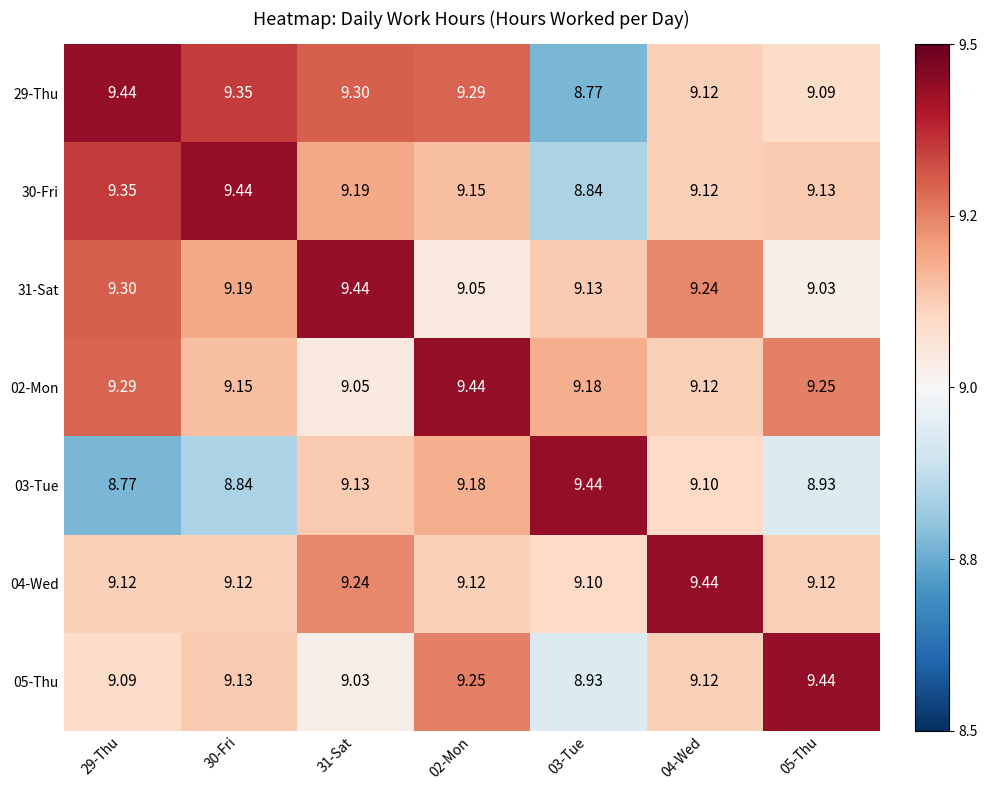

Is the value of 29-Thu at 05-Thu greater than the value of 04-Wed at 04-Wed?

No